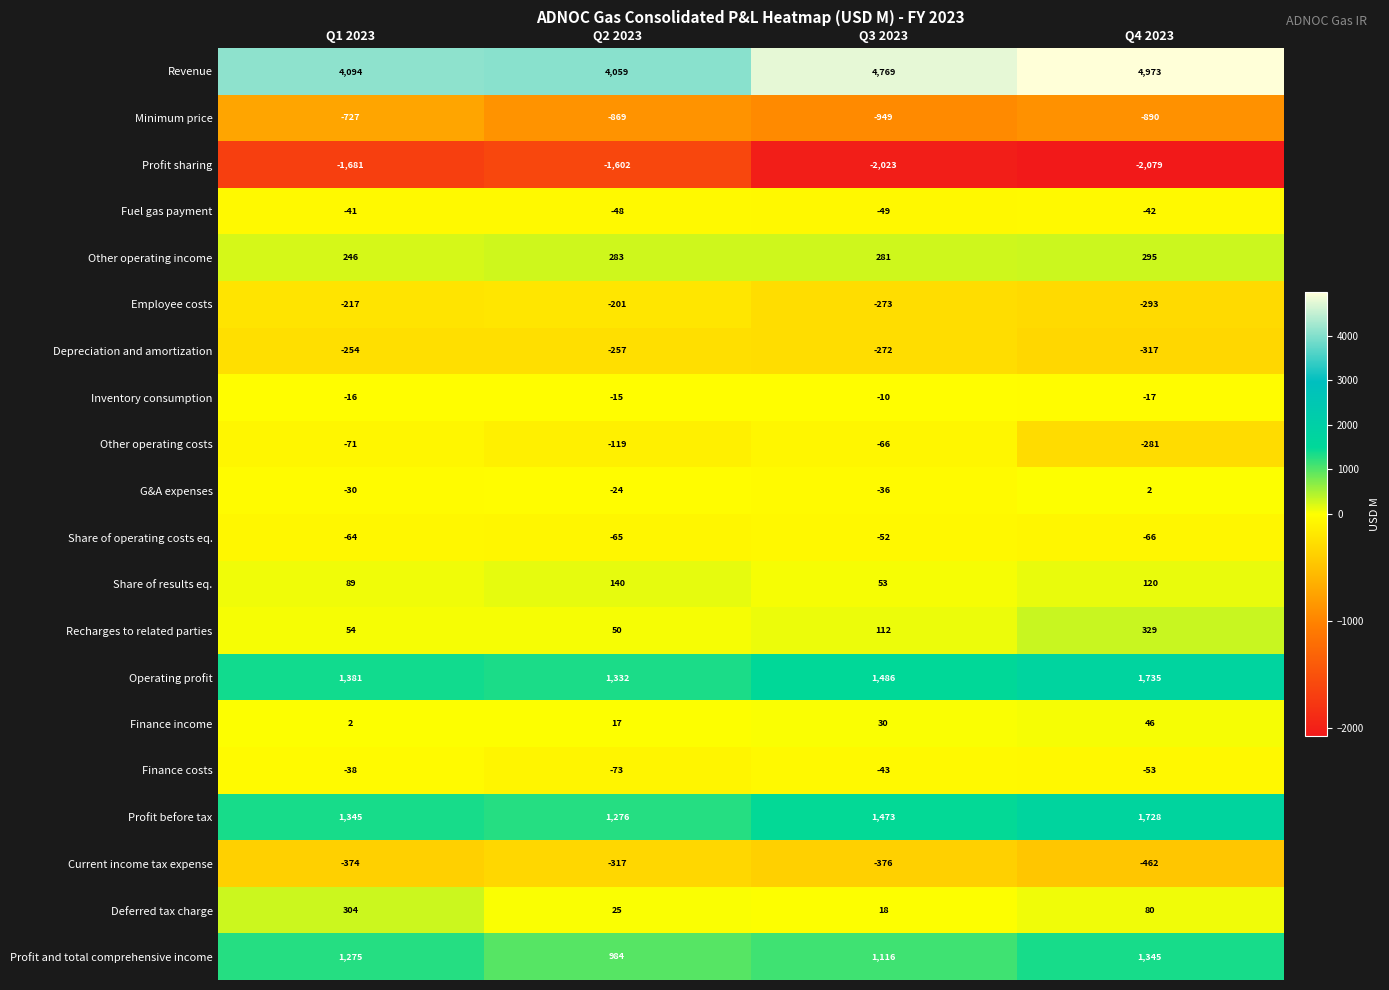

What is the total value across all series at Q1 2023?

5277